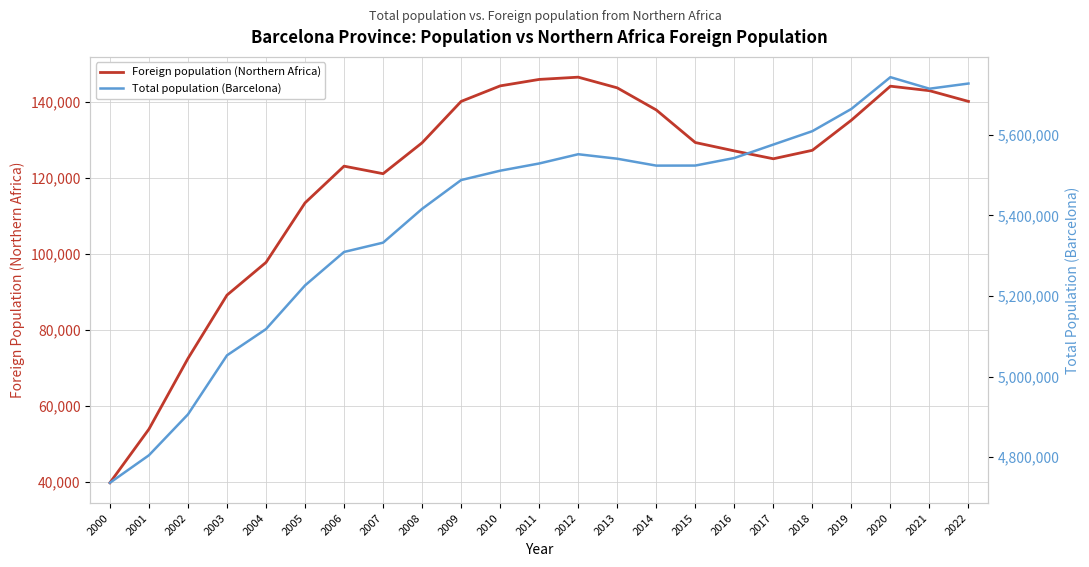

How many lines are shown in the chart?

2